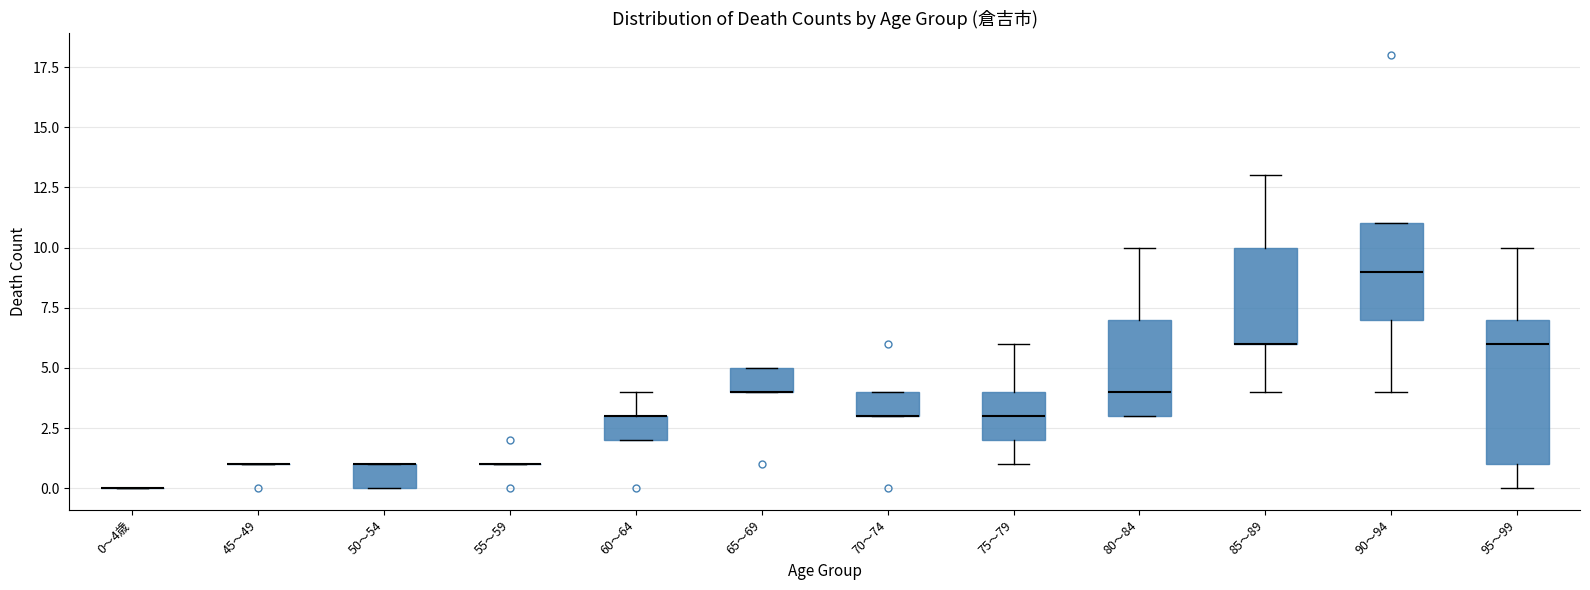

Where is the upper edge of the box for 85～89 on the y-axis? The values are not printed on the chart, so give them approximately, as read against the axis.

10